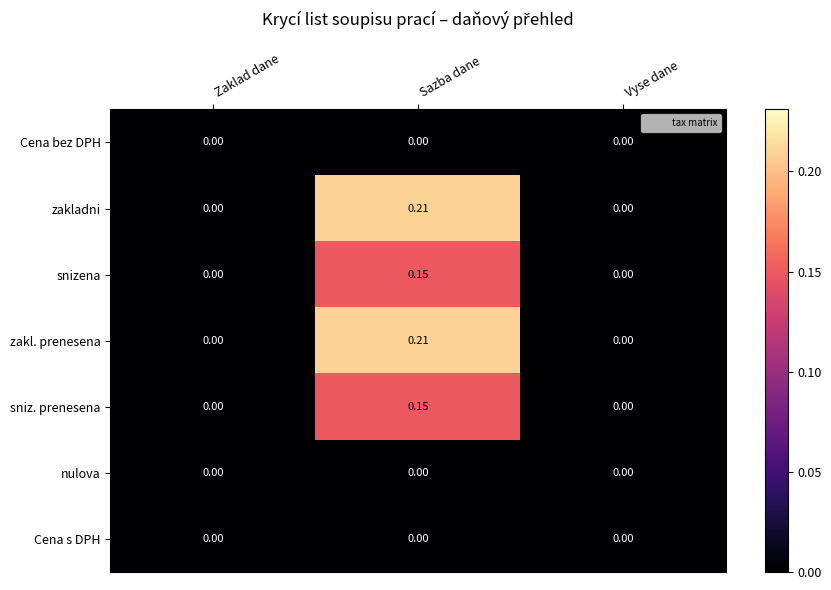

Which category has the highest value across all series?

Sazba dane